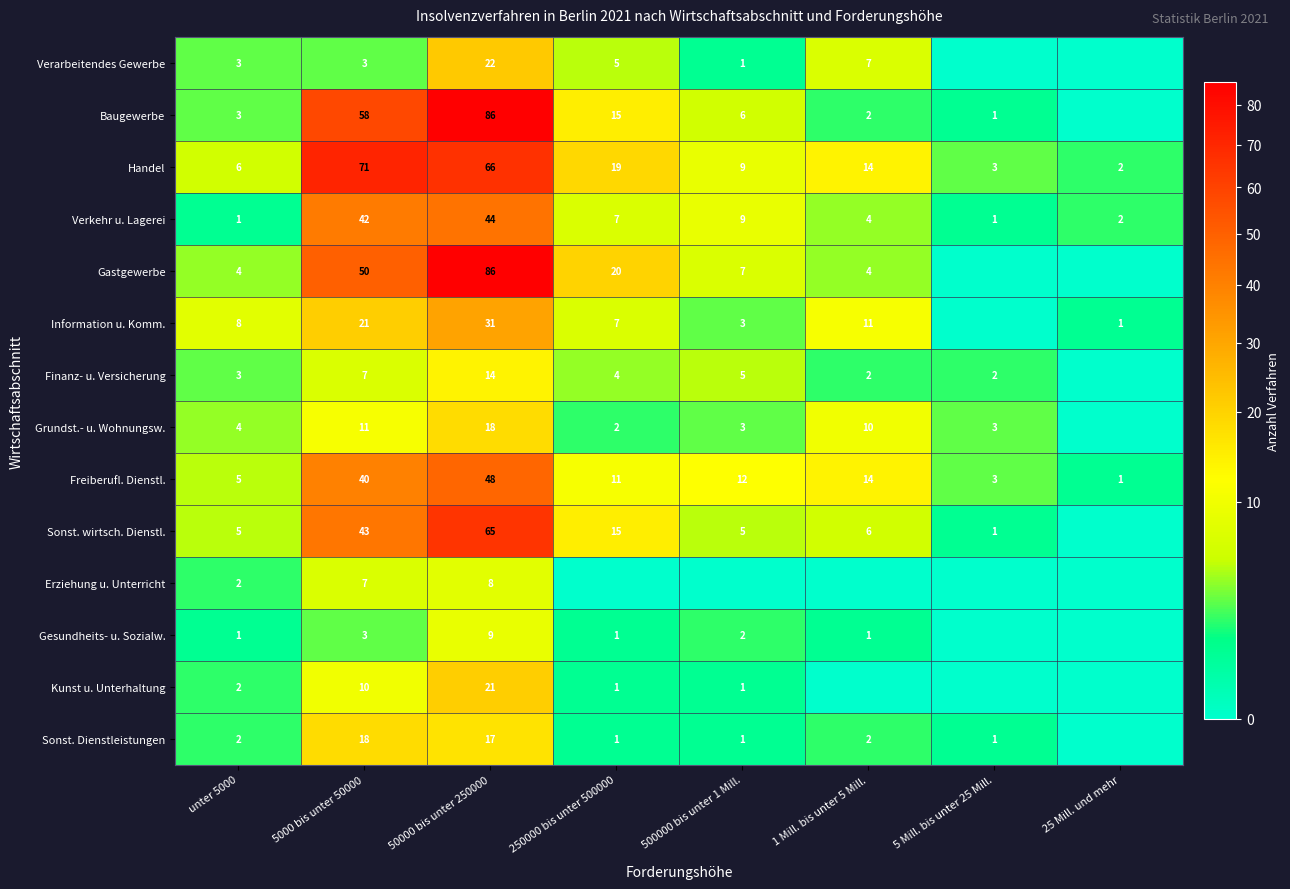

At how many categories does at least one series exceed 2?

7